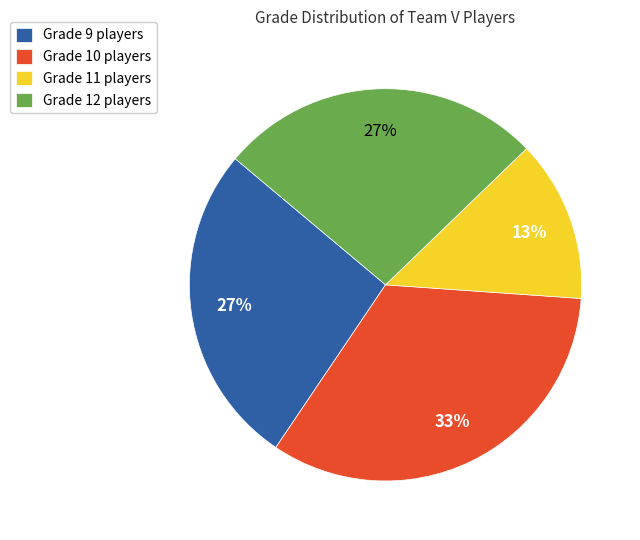

Combined, do Grade 9 players and Grade 12 players account for over 50%?

Yes